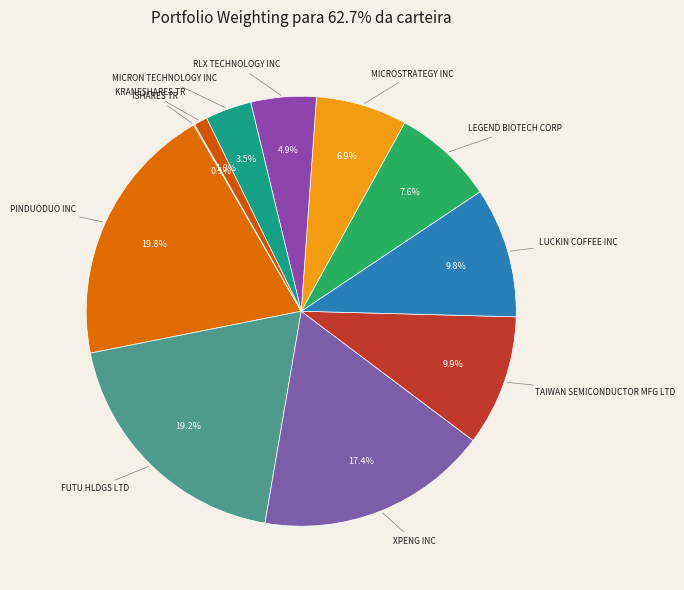

Is there any slice that represents more than half of the pie?

No